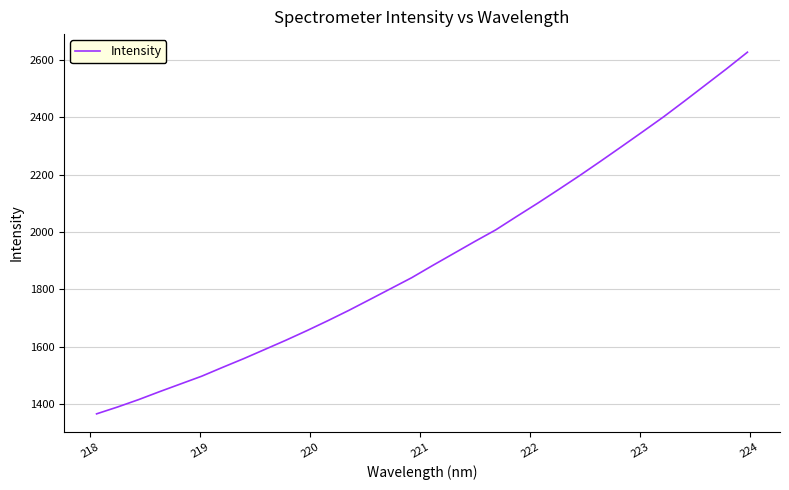

What is the minimum value shown in the chart?

1365.6